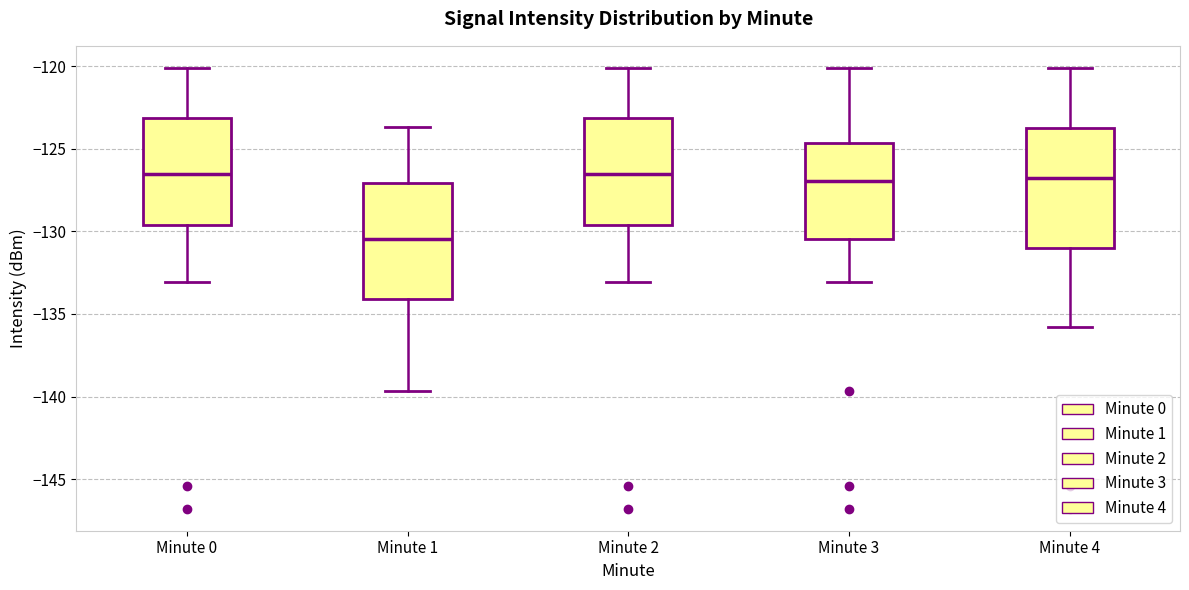

Reading left to right, read every box against the y-axis: the position of its median line, the range the box covers, and the ends of its whiskers. The values are not printed on the chart, so give them approximately, as read against the axis.

Minute 0: median -126.5, box -129.5 to -123.0, whiskers -133.0 to -120.0
Minute 1: median -130.5, box -134.0 to -127.0, whiskers -139.5 to -123.5
Minute 2: median -126.5, box -129.5 to -123.0, whiskers -133.0 to -120.0
Minute 3: median -127.0, box -130.5 to -124.5, whiskers -133.0 to -120.0
Minute 4: median -127.0, box -131.0 to -123.5, whiskers -136.0 to -120.0